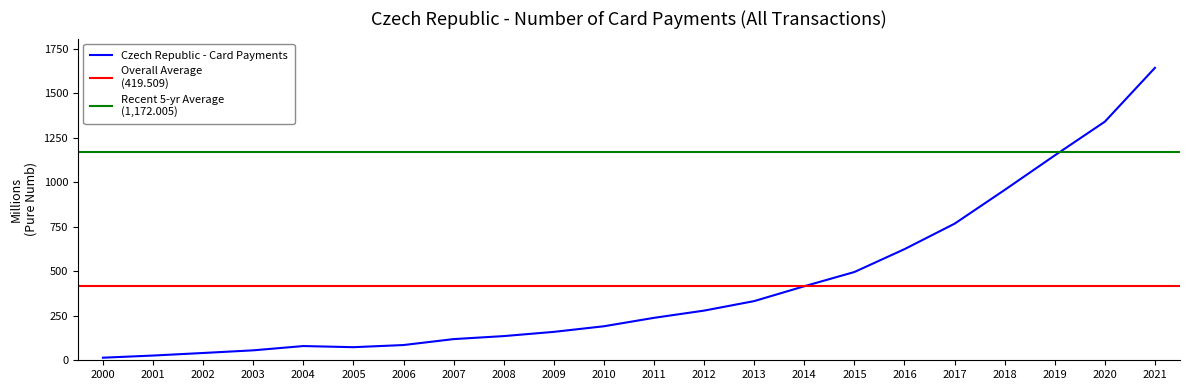

True or false: the data has more than 2 interior local peaks.

False